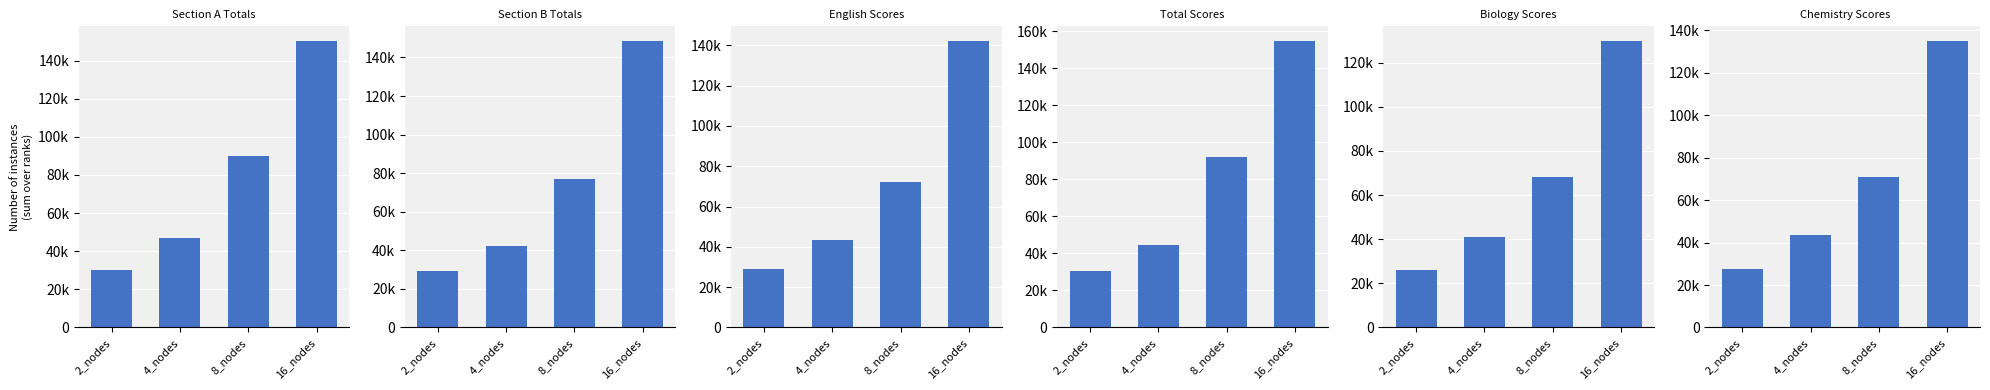

Reading left to right, transcribe all the data shown in this chart.

Section A: 2_nodes=30248	4_nodes=46913	8_nodes=89765	16_nodes=150432
Section B: 2_nodes=29500	4_nodes=42100	8_nodes=76800	16_nodes=148700
English: 2_nodes=28900	4_nodes=43200	8_nodes=72400	16_nodes=142300
Total: 2_nodes=30500	4_nodes=44800	8_nodes=92000	16_nodes=155000
Biology: 2_nodes=26000	4_nodes=41000	8_nodes=68000	16_nodes=130000
Chemistry: 2_nodes=27500	4_nodes=43500	8_nodes=71000	16_nodes=135000